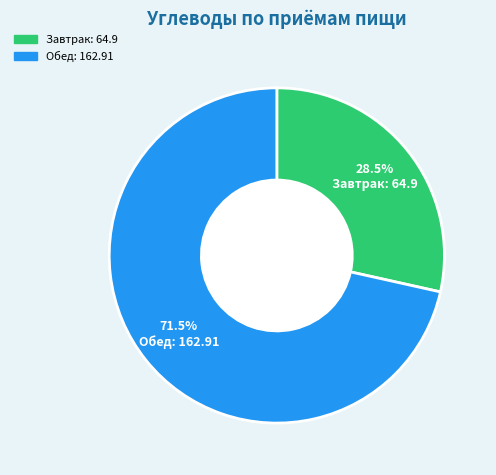

To the nearest percent, what is the average slice percentage?

50%